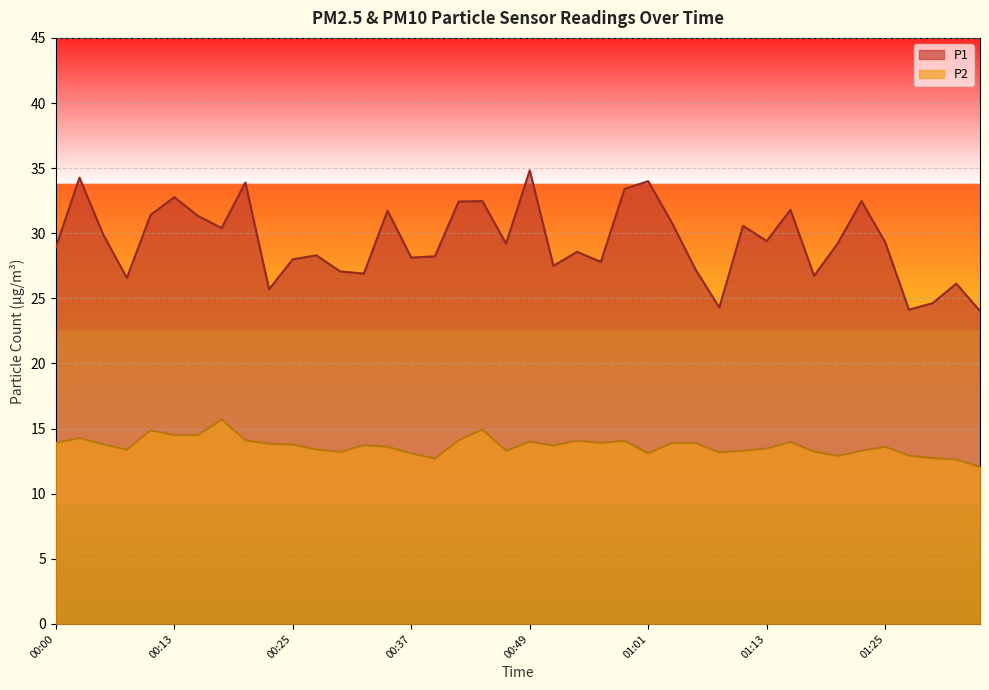

What is the maximum value shown in the chart?

34.8